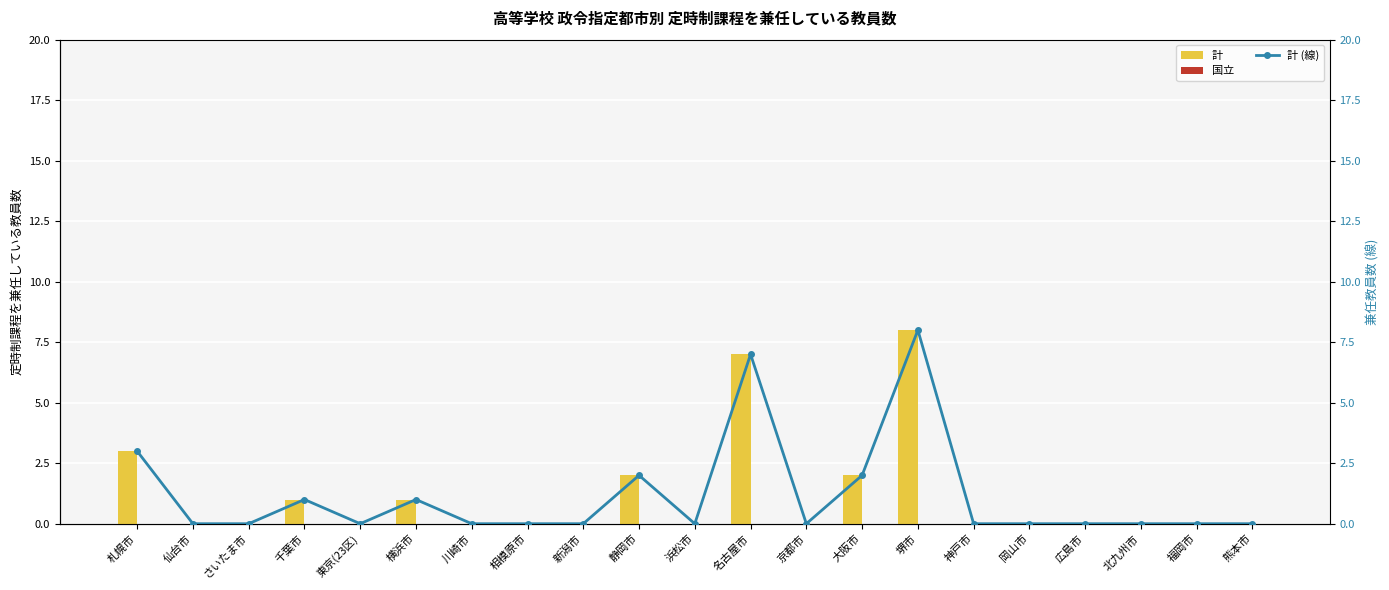

At which category is the sum across all series the highest?

堺市